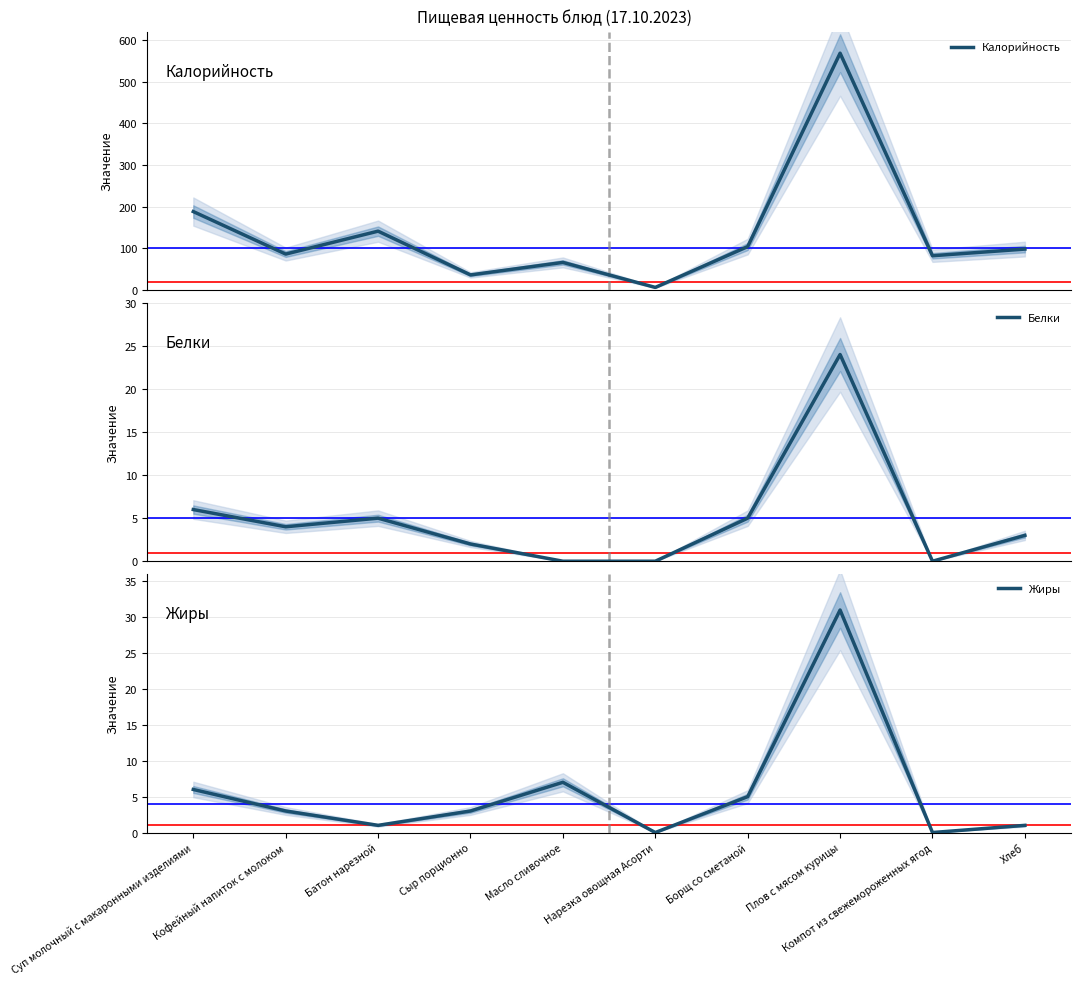

The value of Калорийность at Сыр порционно is 36. True or false?

True